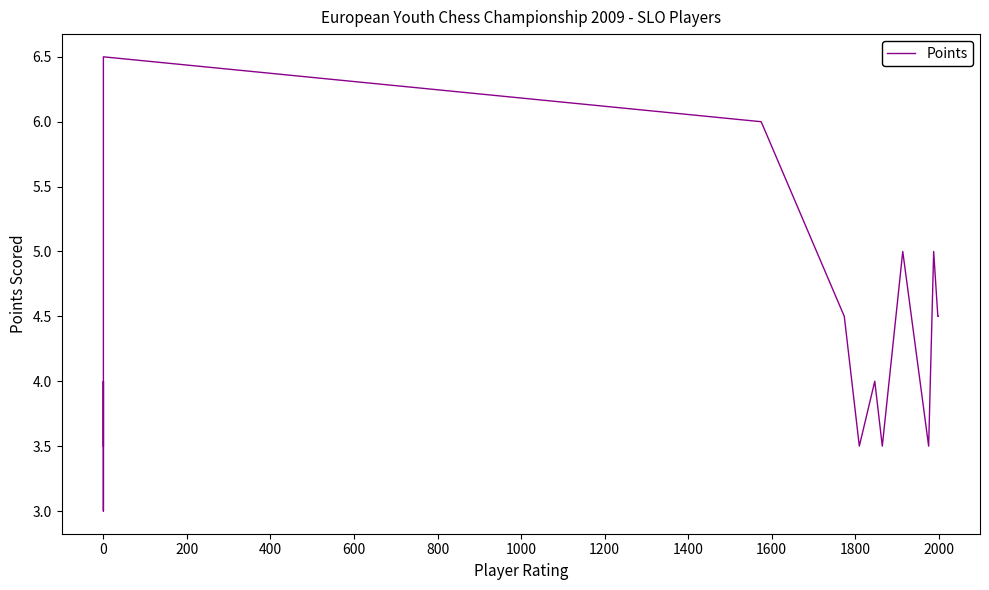

Is this an area chart (filled region under the line)?

No